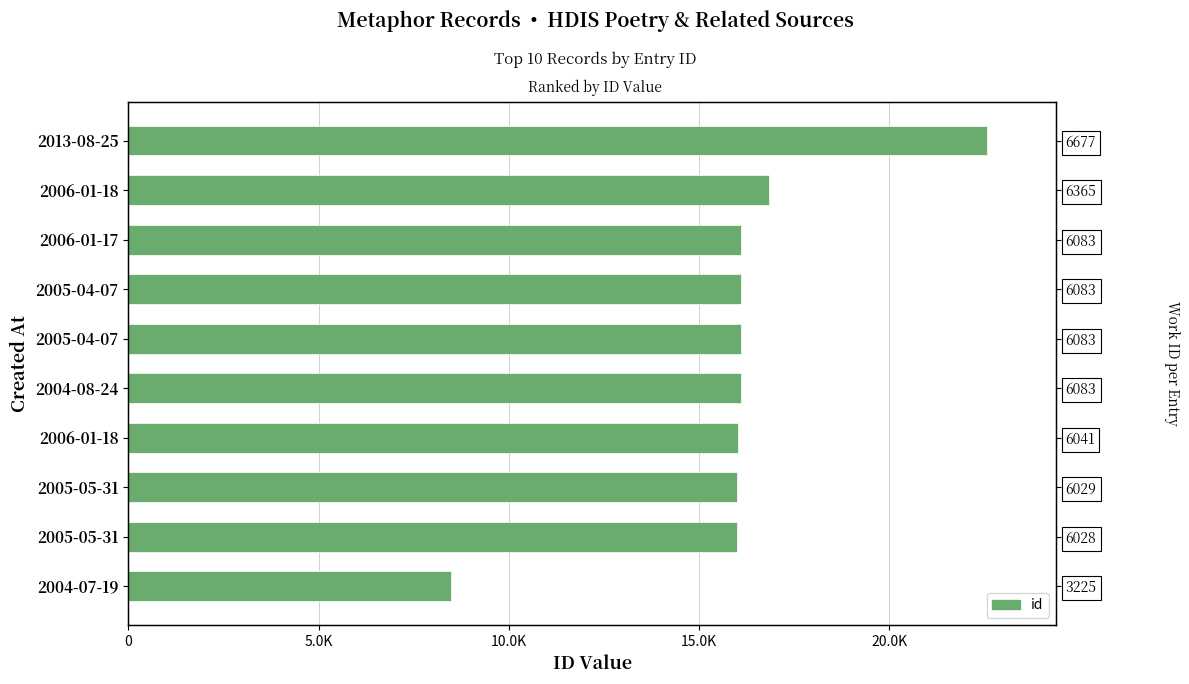

What is the average value?

16031